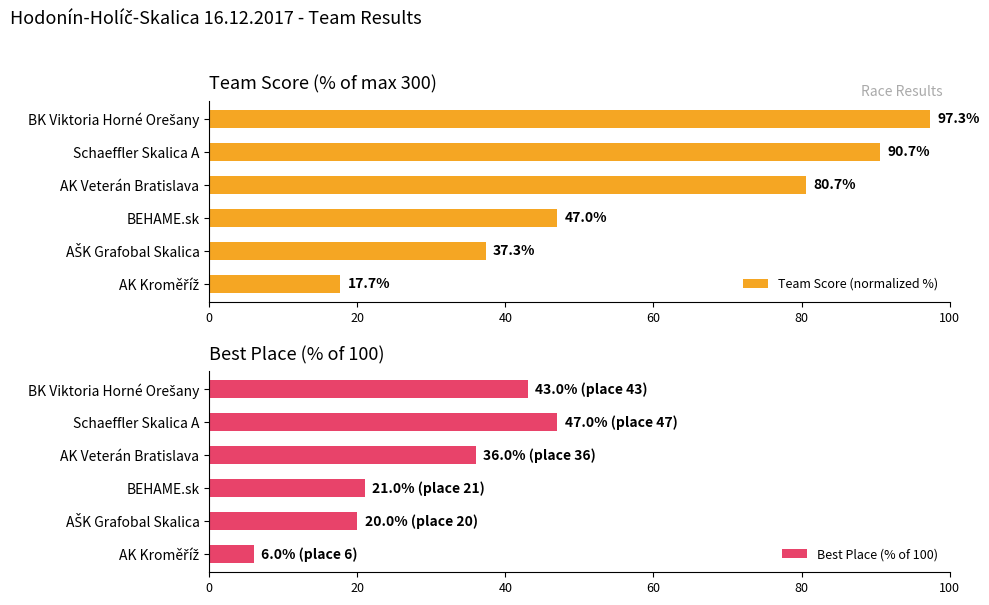

The value of Team Score (normalized %) at Schaeffler Skalica A is 38.2. True or false?

False